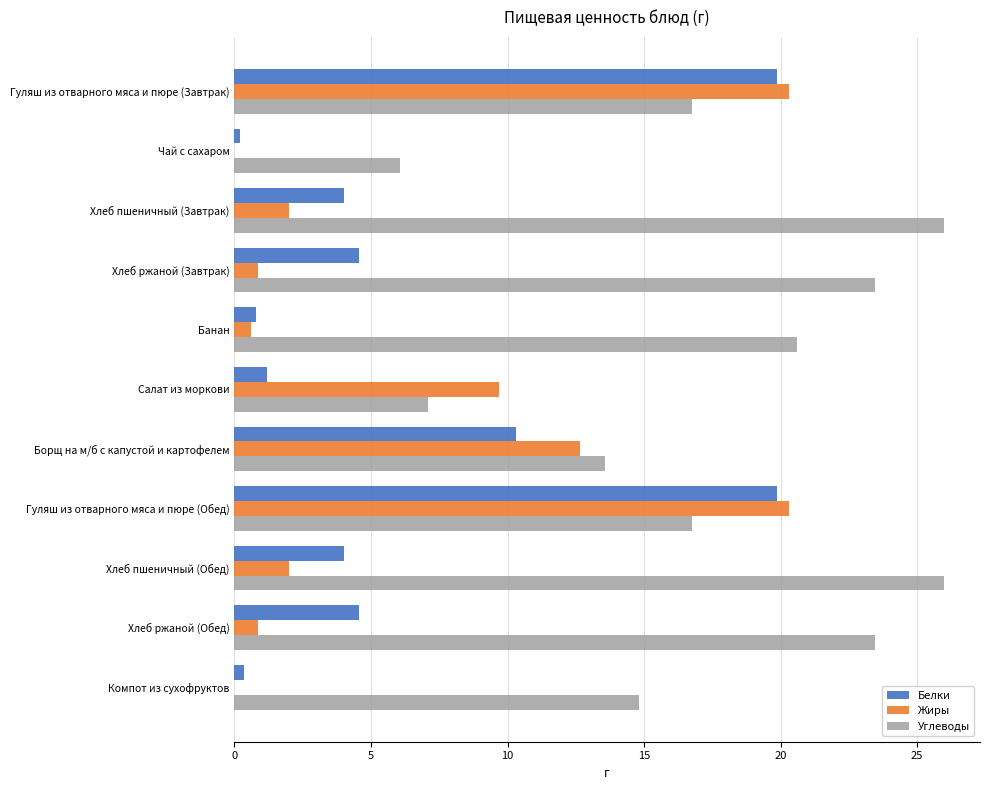

Between Гуляш из отварного мяса и пюре (Завтрак) and Хлеб ржаной (Завтрак), which series saw the biggest shift?

Жиры